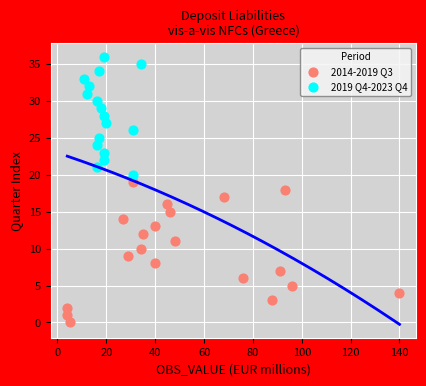

Which series contains the highest Y value?

2019 Q4-2023 Q4